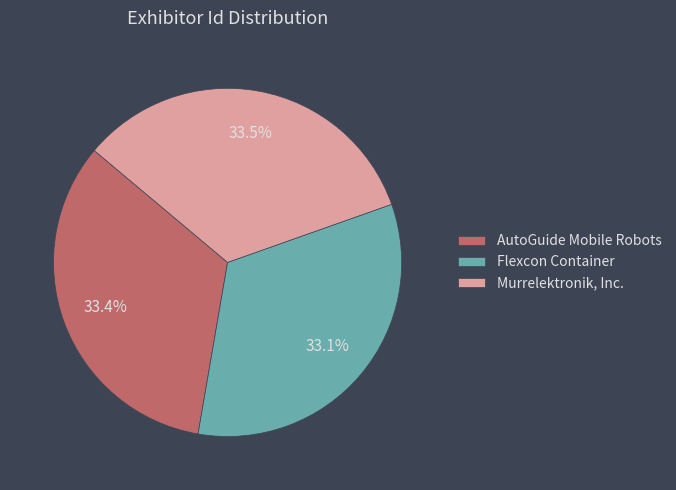

How many slices are in this pie chart?

3